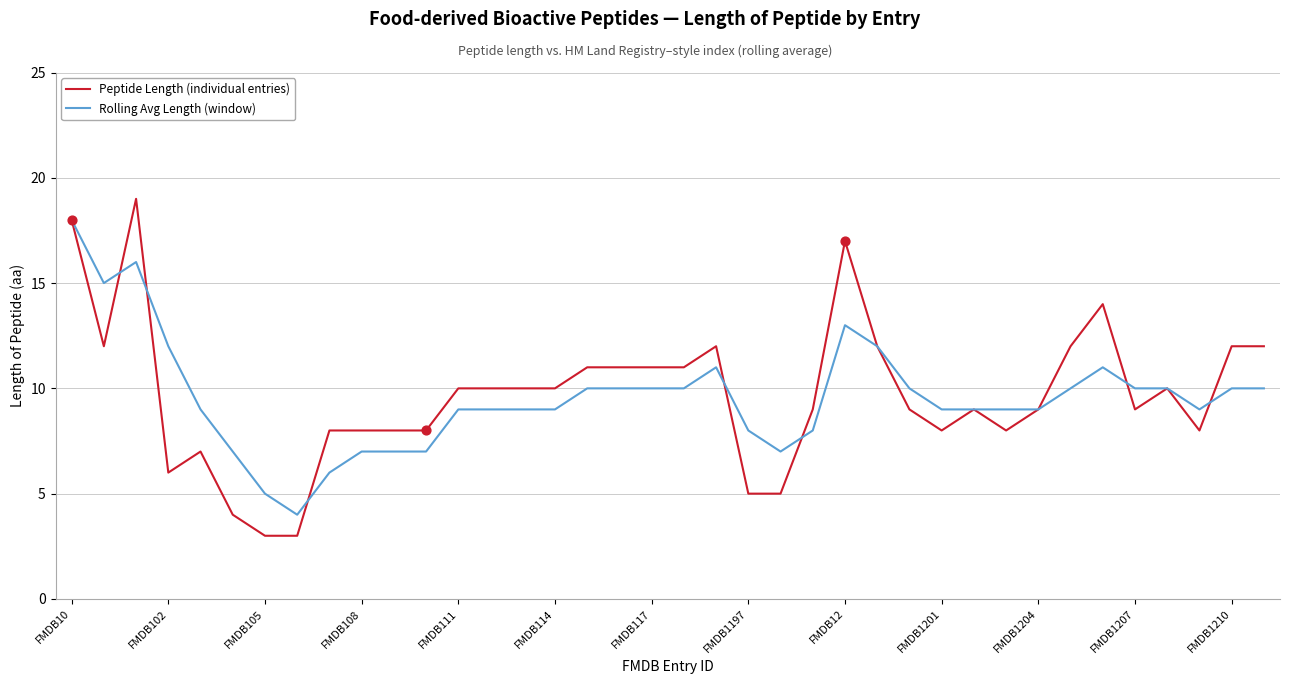

Rank the series by their maximum value, from highest to lowest.

Peptide Length (individual entries), Rolling Avg Length (window)